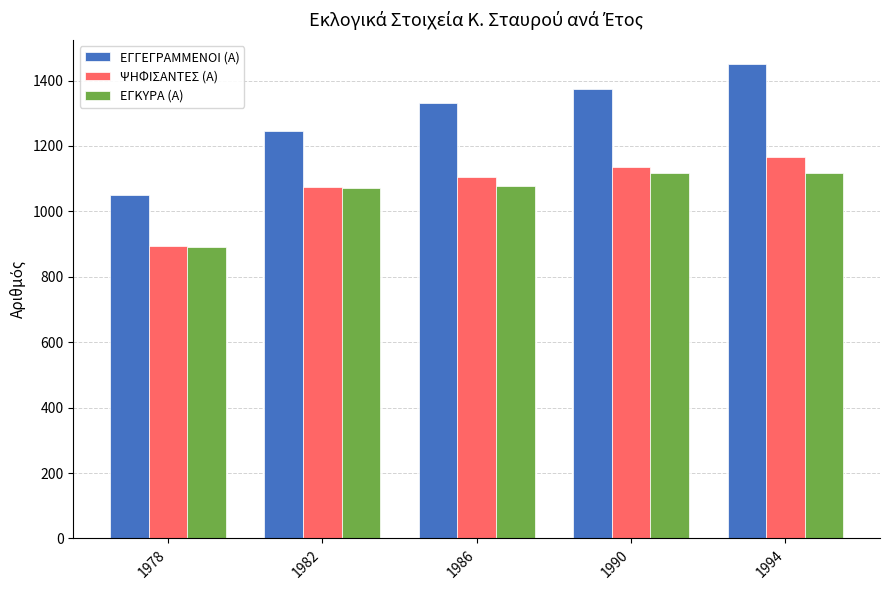

What is the minimum value for ΨΗΦΙΣΑΝΤΕΣ (Α)?

894